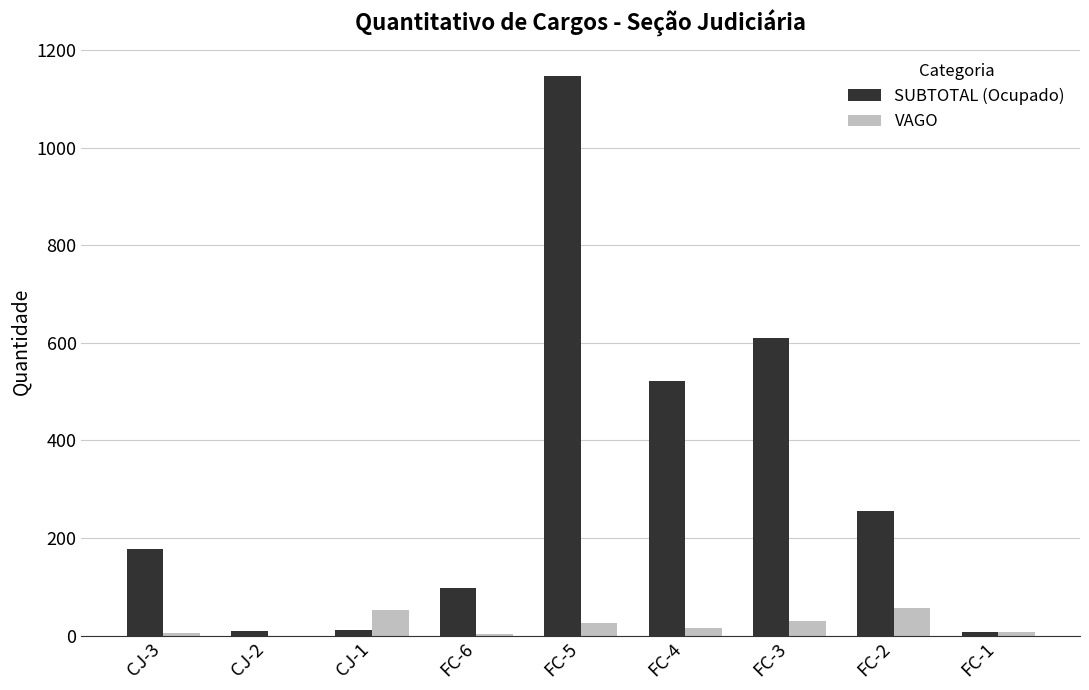

Which series has the largest total across all categories?

SUBTOTAL (Ocupado)